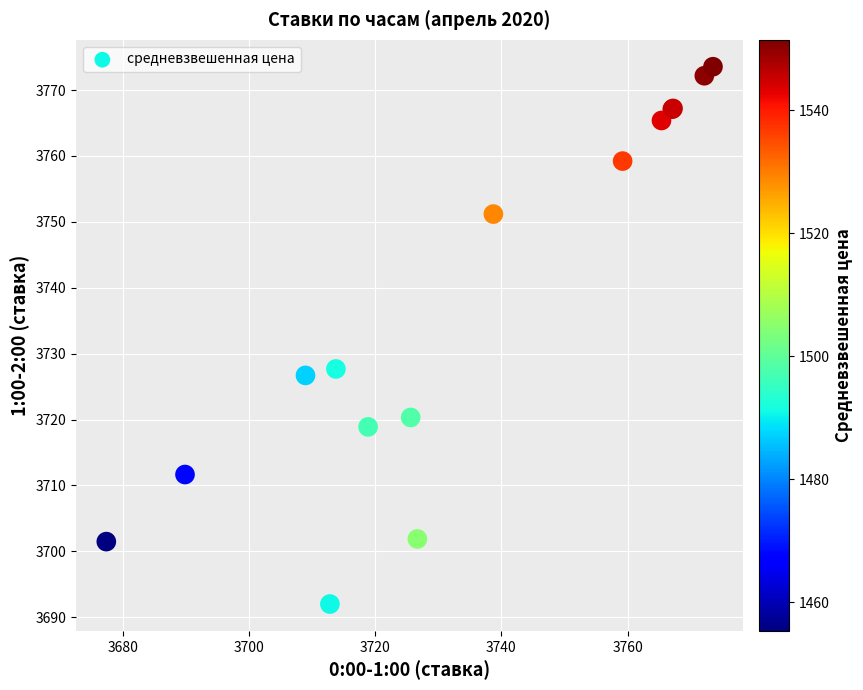

What Y value in the scatter plot is closest to 3732?

3727.7